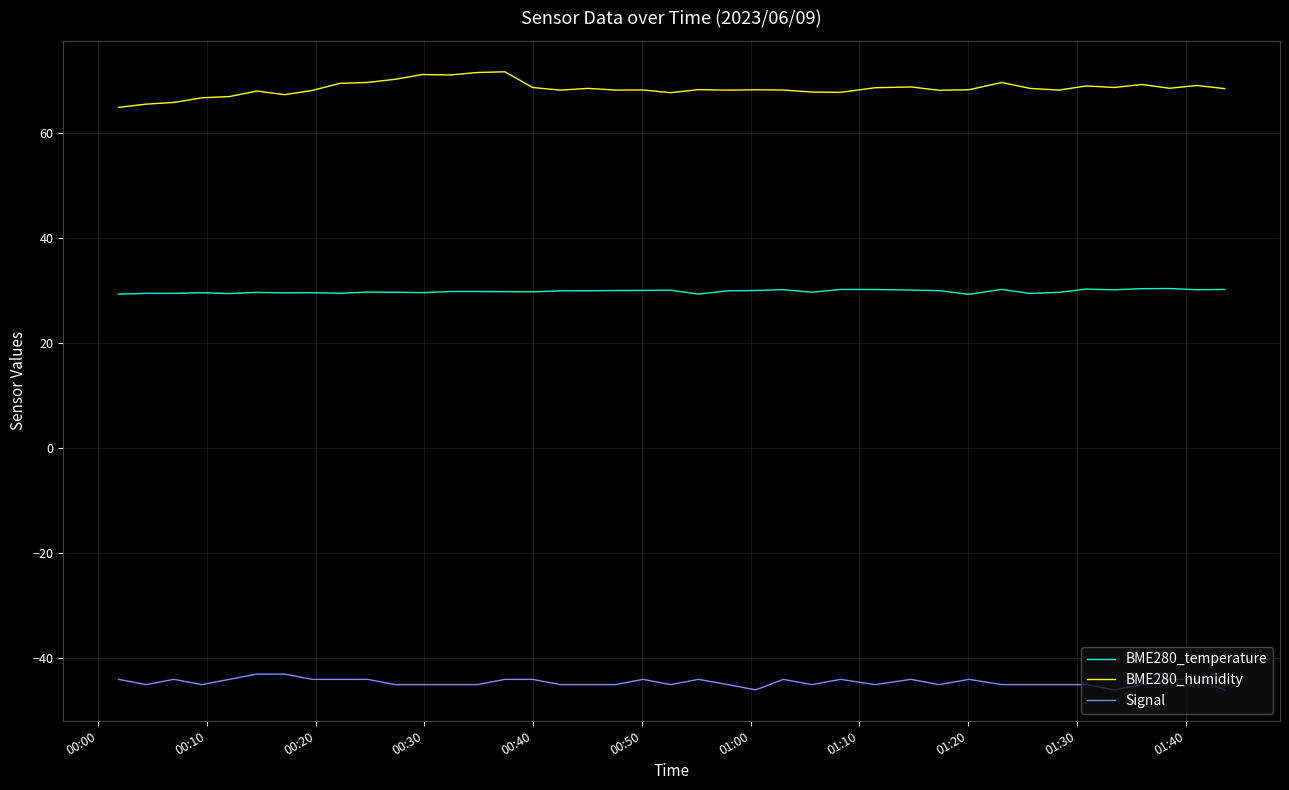

True or false: BME280_humidity and Signal intersect in this chart.

False